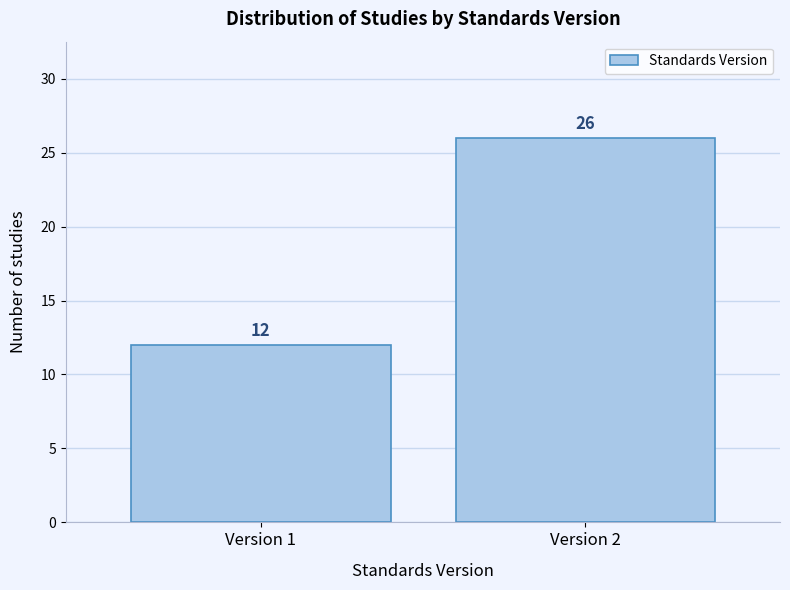

Reading left to right, what are all the values shown in this chart?

12	26